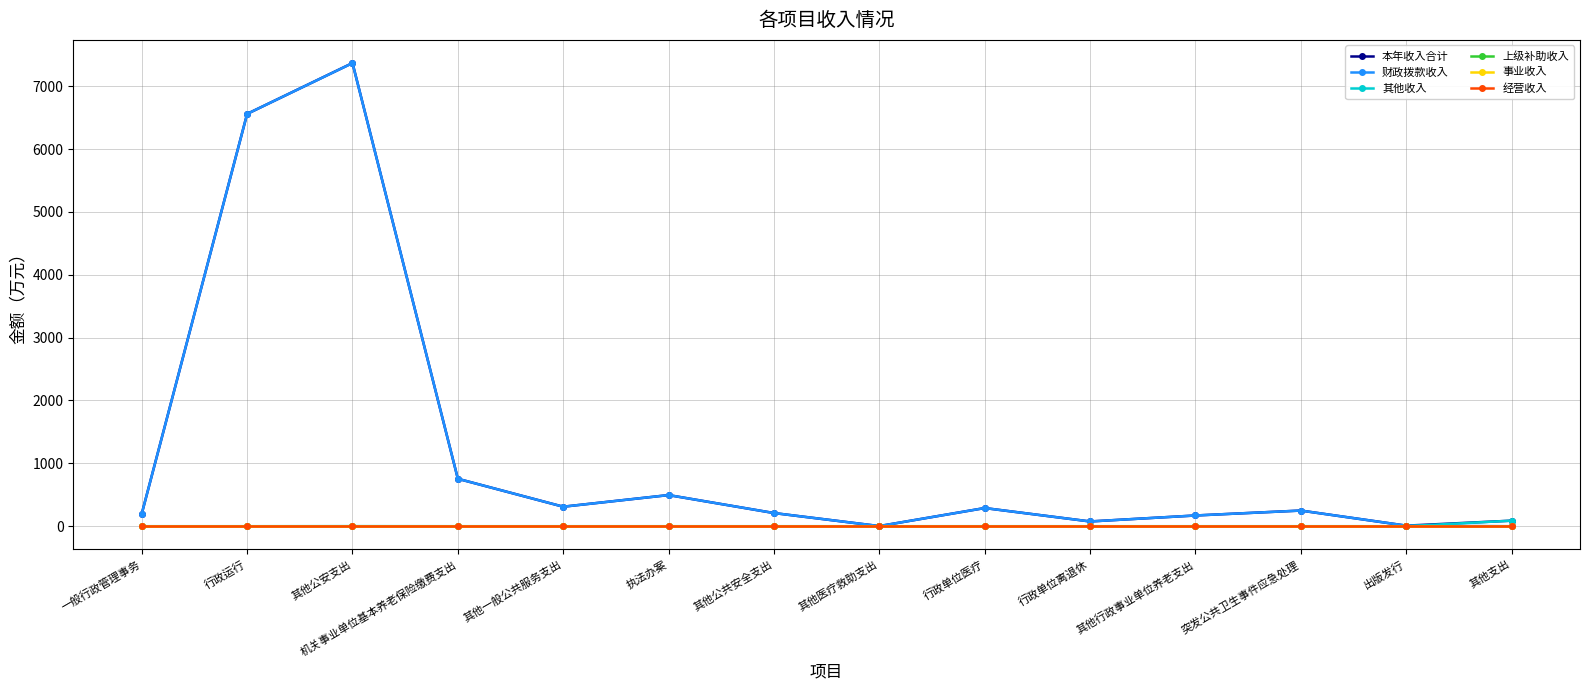

Does the chart have visible grid lines?

Yes